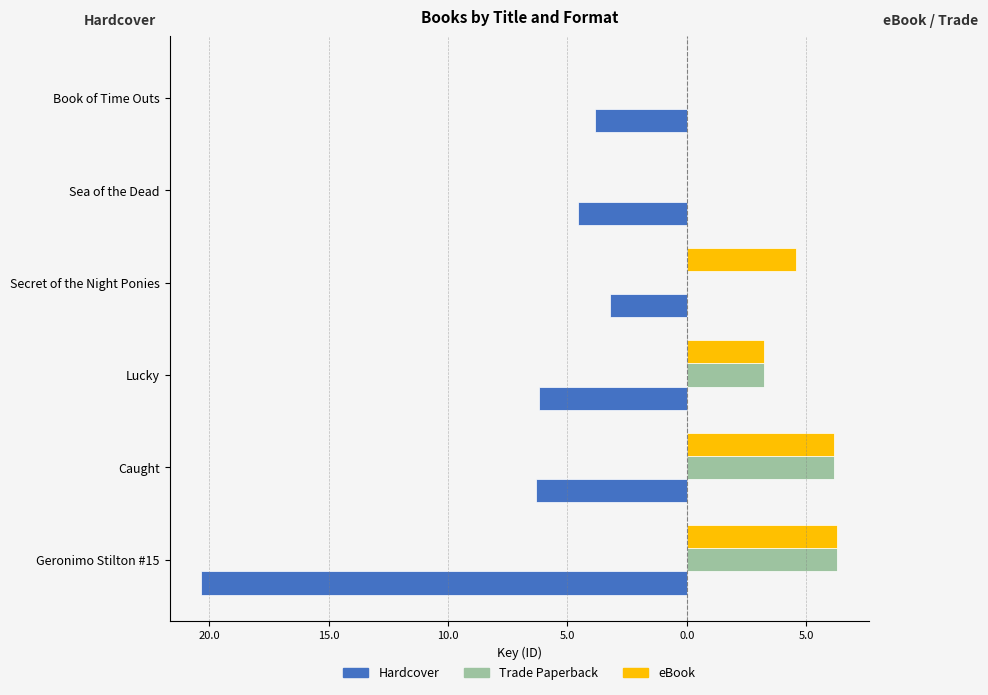

What are all the series names shown in the legend?

Hardcover, Trade Paperback, eBook